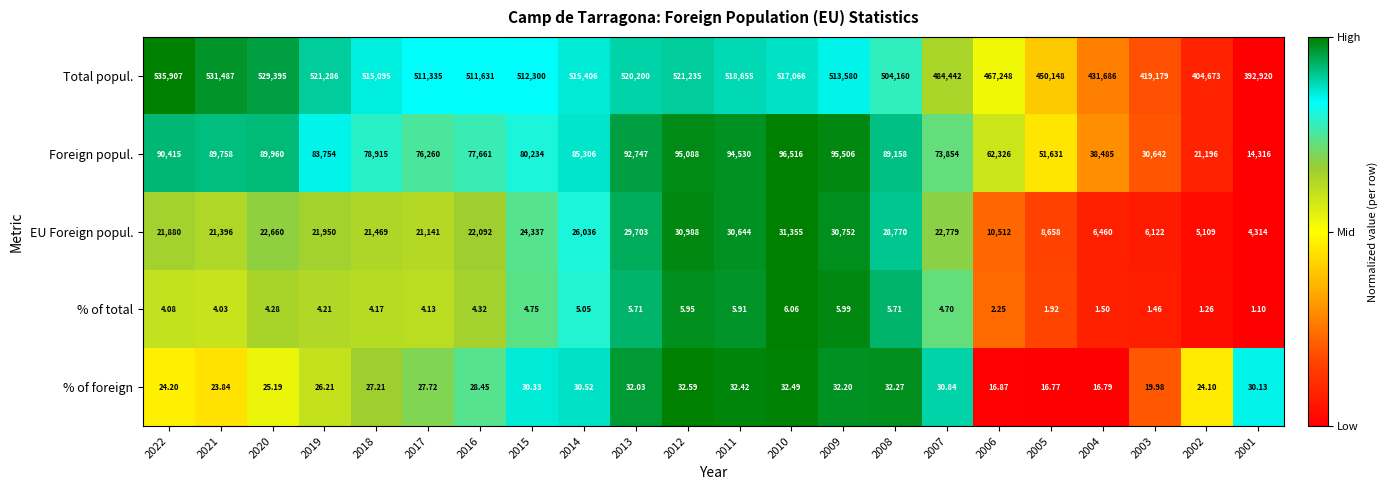

What is the total value across all series at 2005?

510455.7